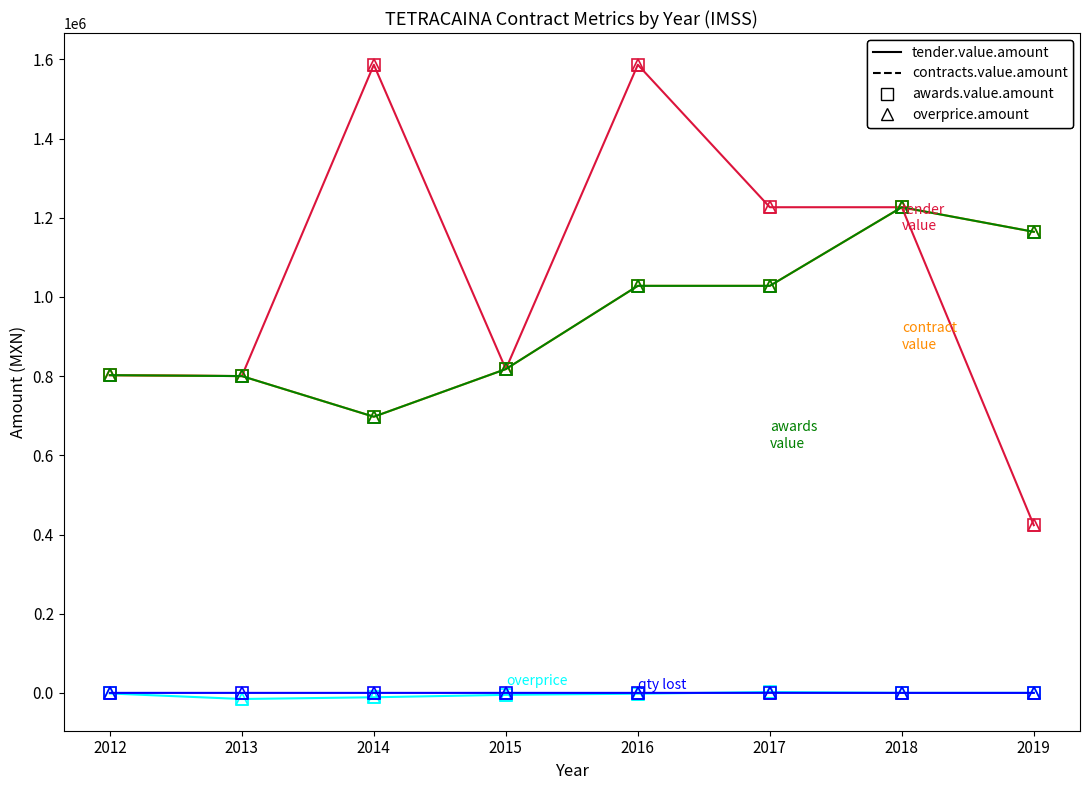

Is this an area chart (filled region under the line)?

No